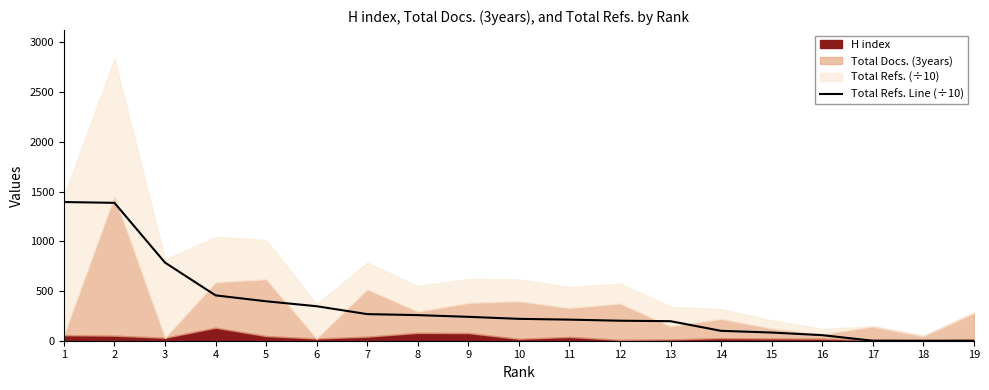

Reading left to right, what are all the values shown in this chart?

1=1394.4	2=1386.2	3=785.4	4=456.0	5=396.6	6=346.8	7=267.5	8=257.5	9=240.2	10=220.0	11=212.0	12=201.1	13=196.4	14=99.4	15=82.3	16=56.0	17=0.0	18=0.0	19=0.0